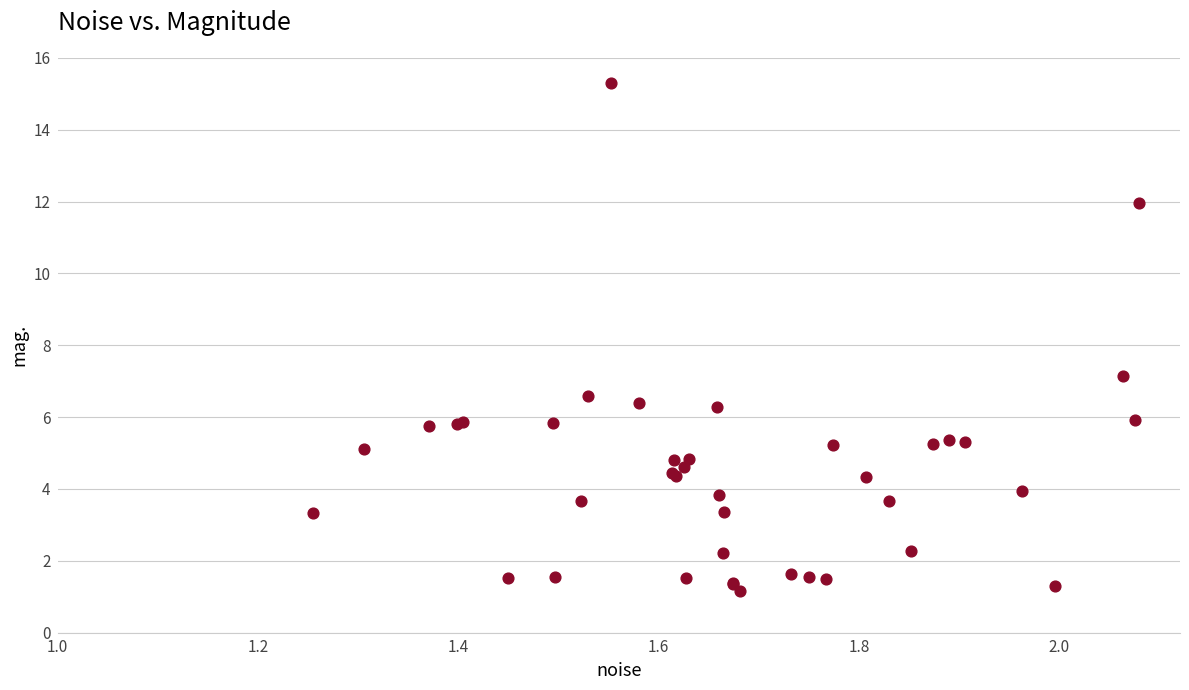

What Y value in the scatter plot is closest to 8?

7.1